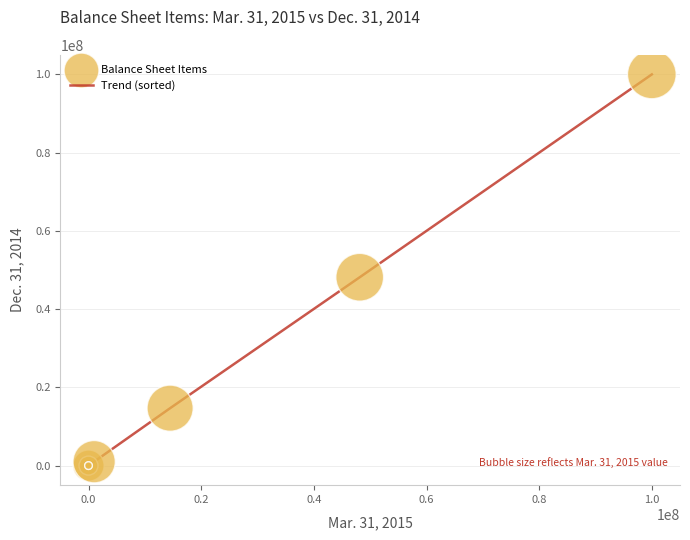

What is the greatest value displayed?

100000000.0